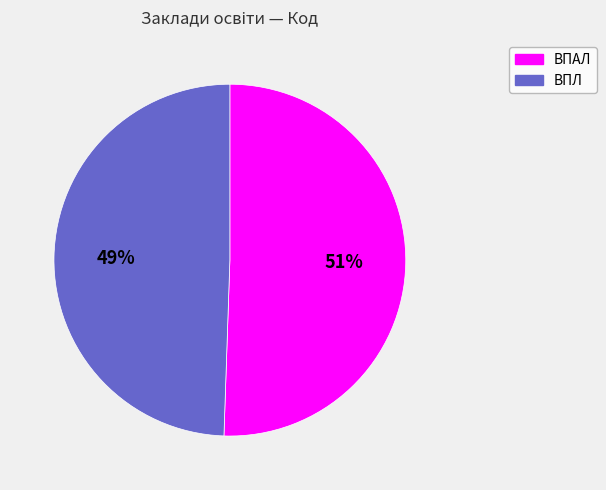

Which slice is the largest?

ВПАЛ